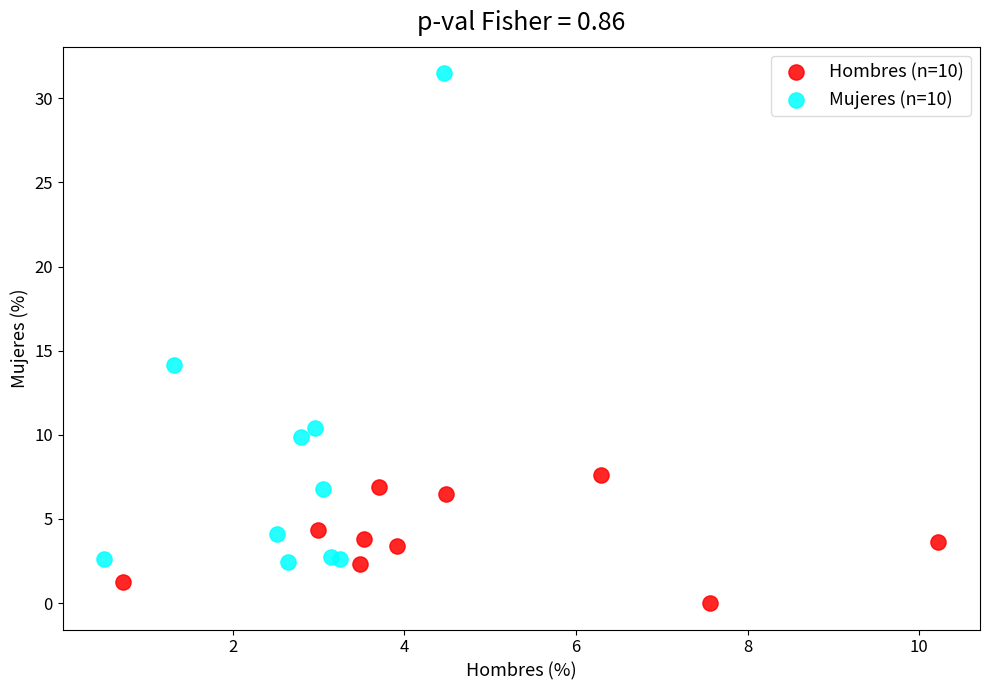

Which series contains the highest Y value?

Mujeres (n=10)